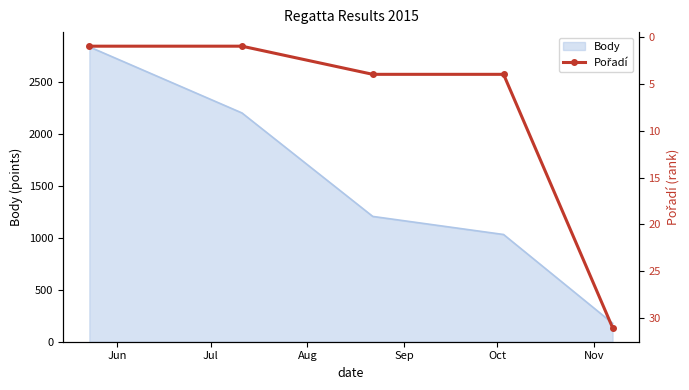

What is the highest value of the Body series?

2838